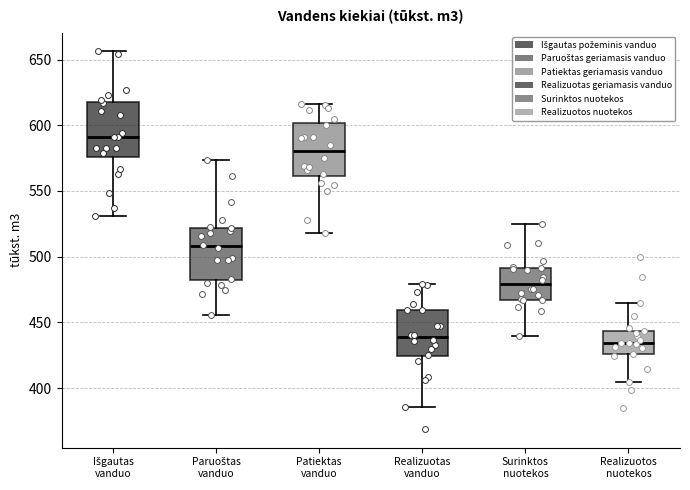

Where does the median line of the box for Realizuotos nuotekos sit on the y-axis? The values are not printed on the chart, so give them approximately, as read against the axis.

435